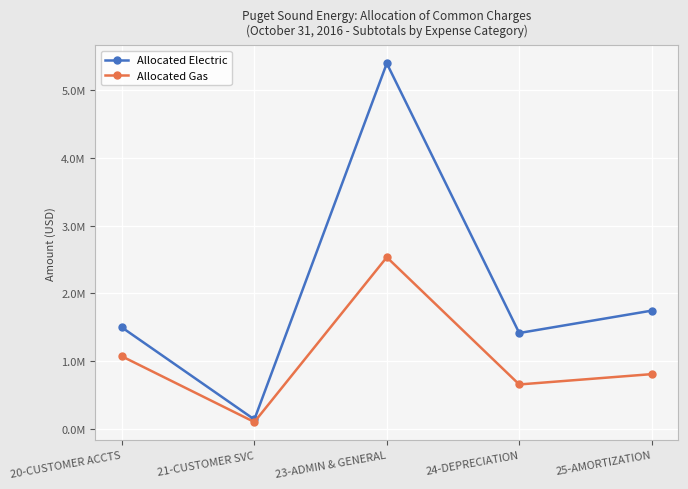

List the series in order of their peak value, lowest first.

Allocated Gas, Allocated Electric